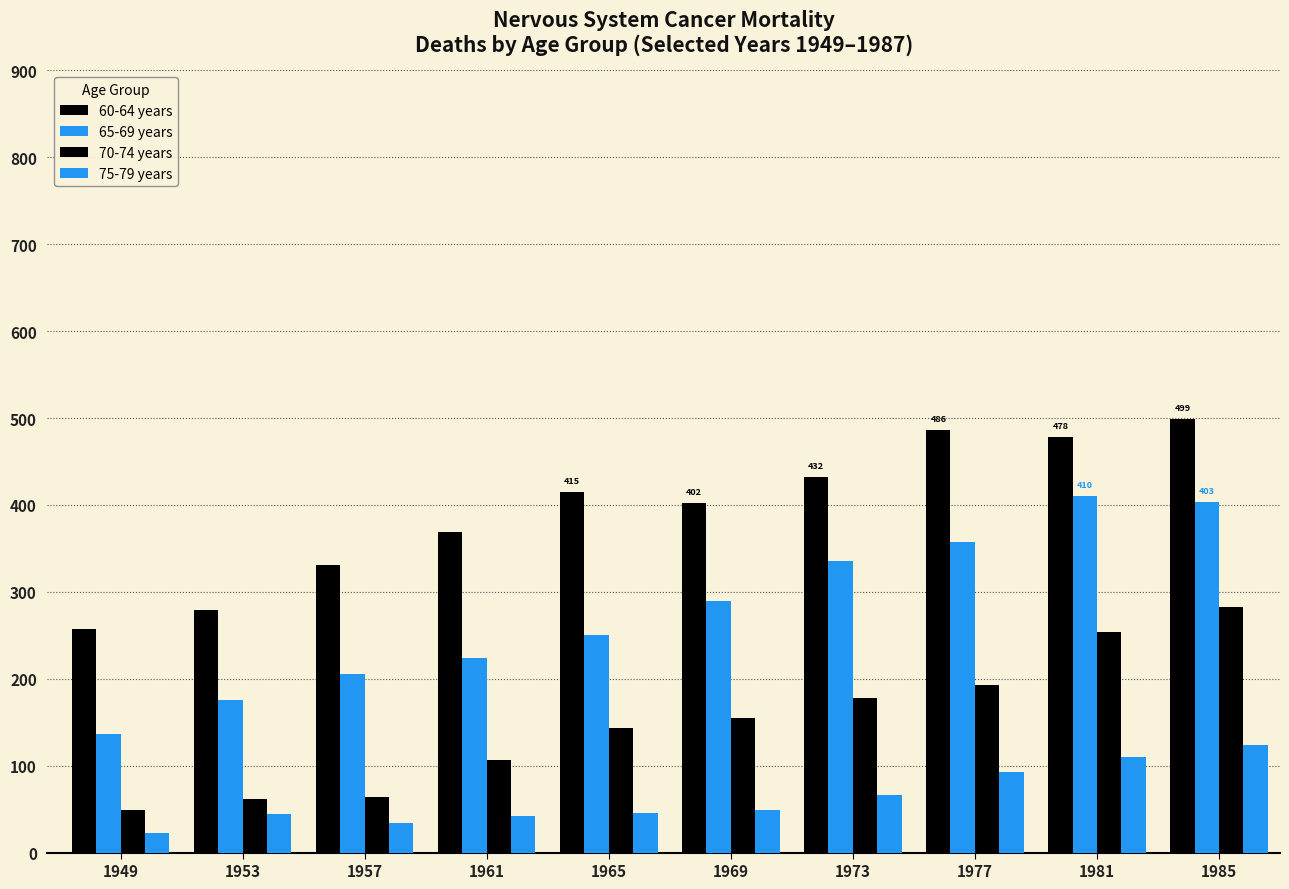

Which series has the largest total across all categories?

60-64 years